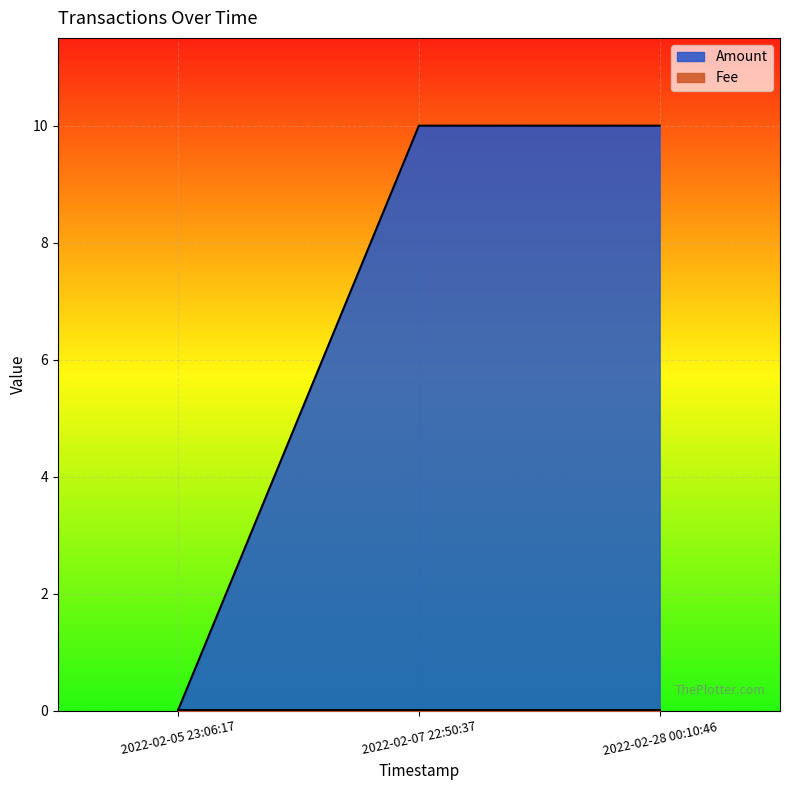

Which series has the largest range (max minus min)?

Amount